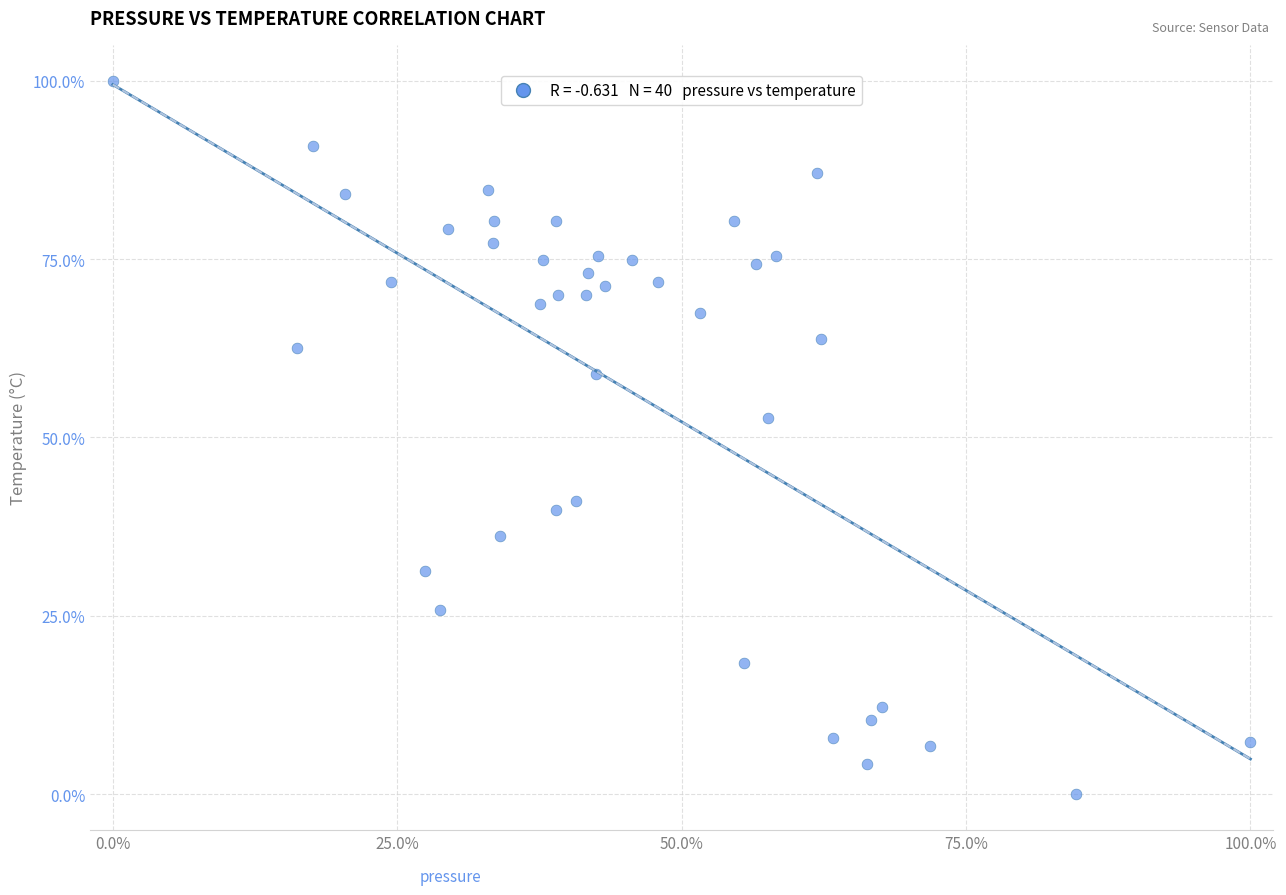

What is the range of X values (max minus min)?

100.0